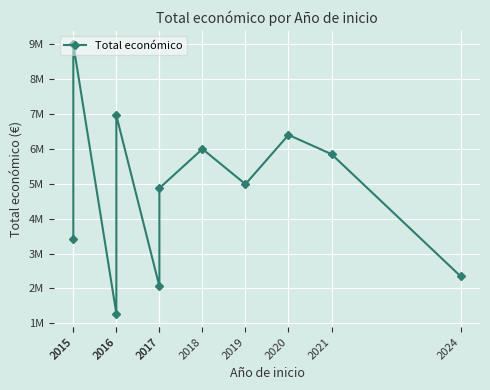

True or false: there are more than 2 points higher than both neighbors.

True